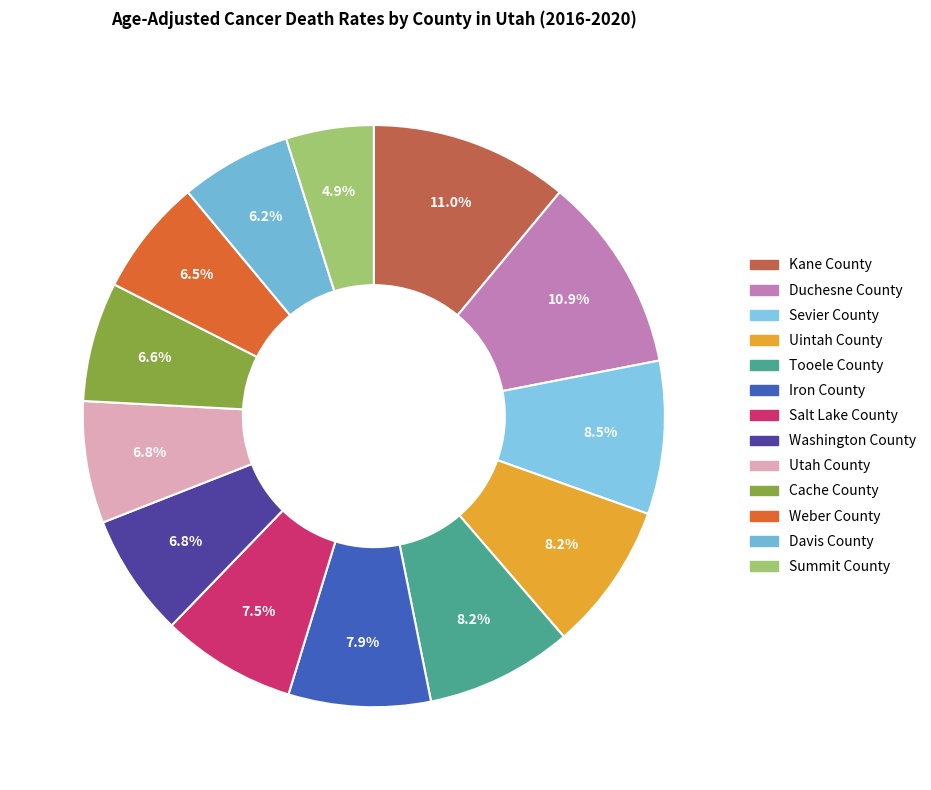

Rank the categories by value from highest to lowest.

Kane County, Duchesne County, Sevier County, Uintah County, Tooele County, Iron County, Salt Lake County, Washington County, Utah County, Cache County, Weber County, Davis County, Summit County